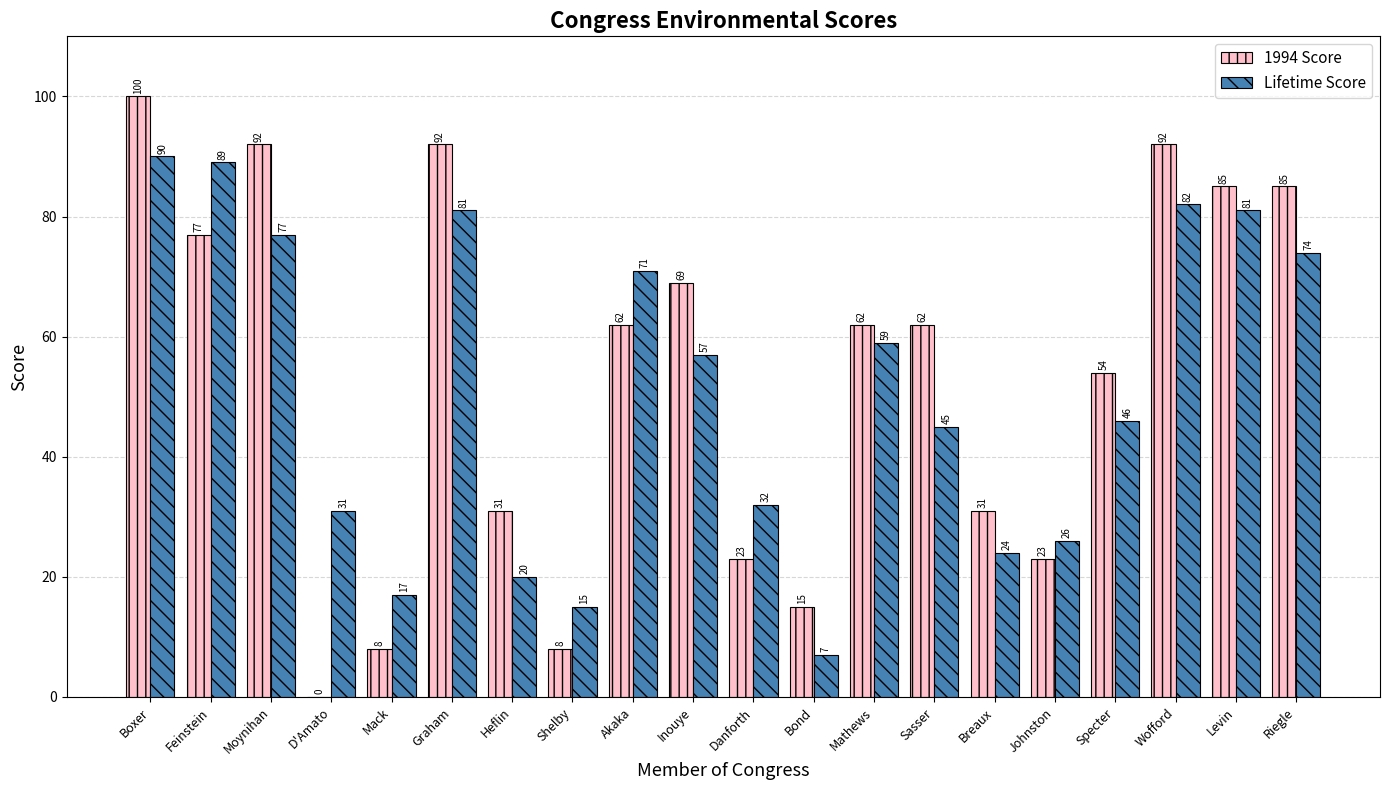

Between Boxer and Inouye, which series saw the biggest shift?

Lifetime Score